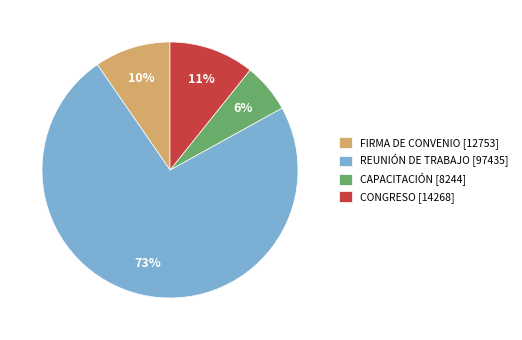

Count the number of slices in the pie.

4